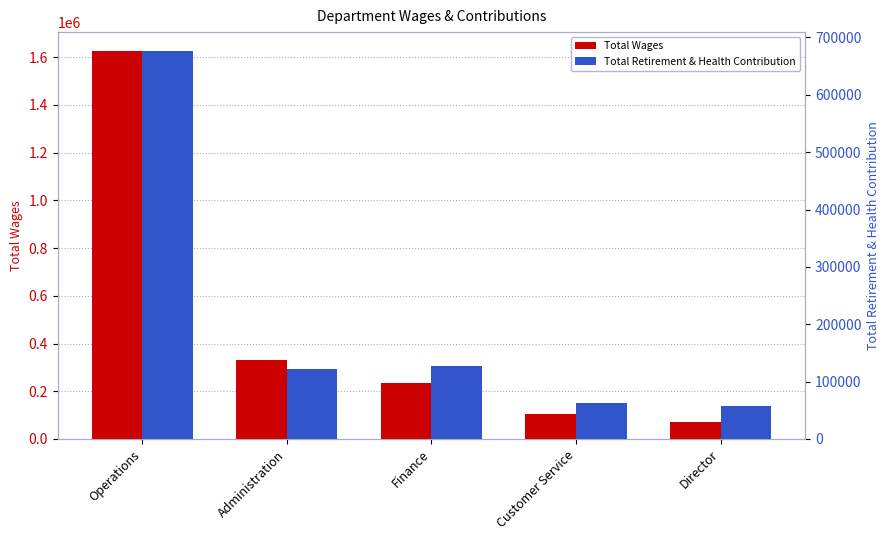

How many bars are there in each group?

2